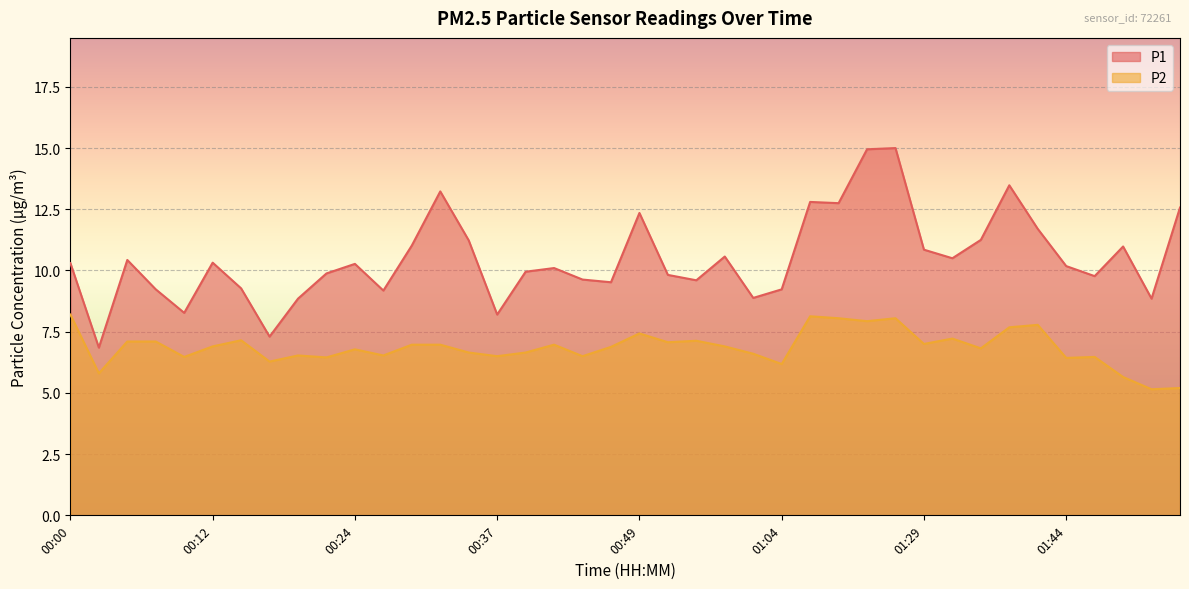

What position from the left is 01:18?

29